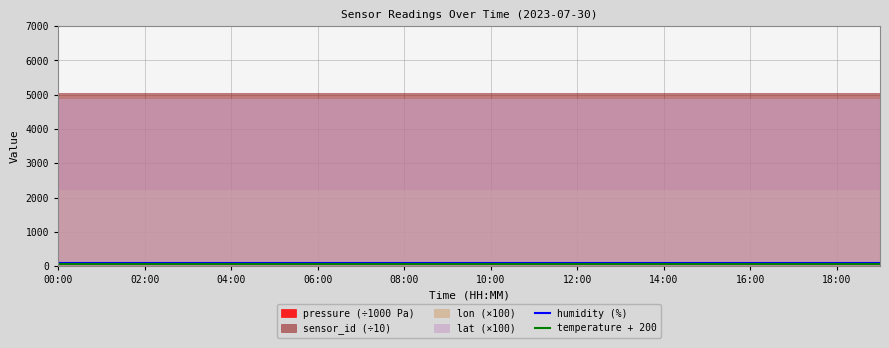

Does the chart display data point markers on the line(s)?

No